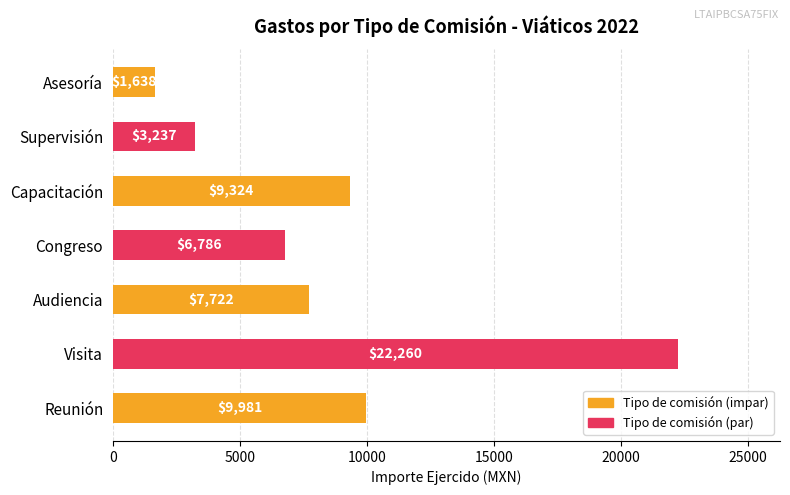

True or false: the data shows 14079 at Visita.

False